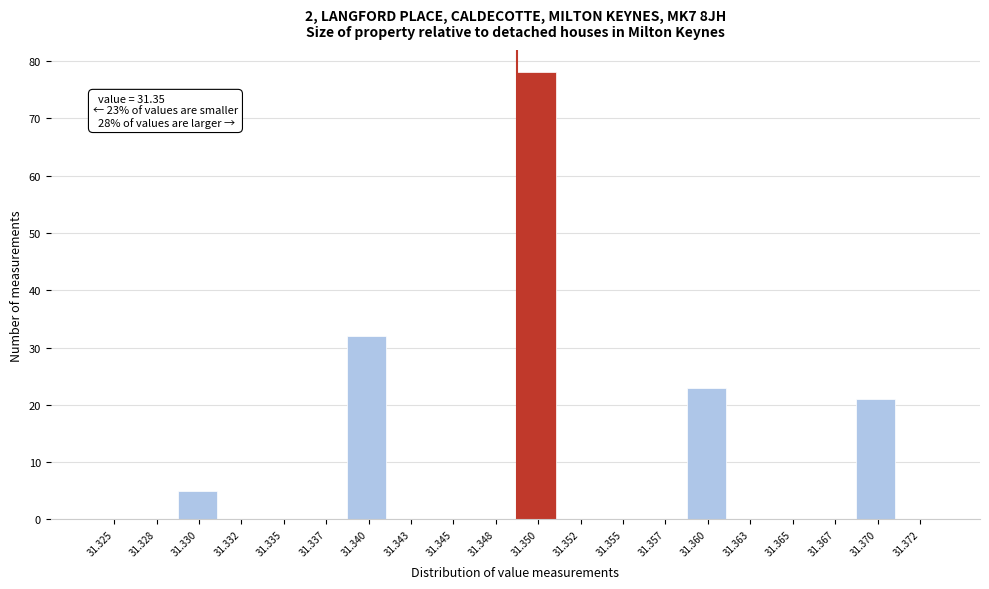

Reading right to left, list all the values displayed in this chart.

31.372=0	31.370=21	31.367=0	31.365=0	31.363=0	31.360=23	31.357=0	31.355=0	31.352=0	31.350=78	31.348=0	31.345=0	31.343=0	31.340=32	31.337=0	31.335=0	31.332=0	31.330=5	31.328=0	31.325=0